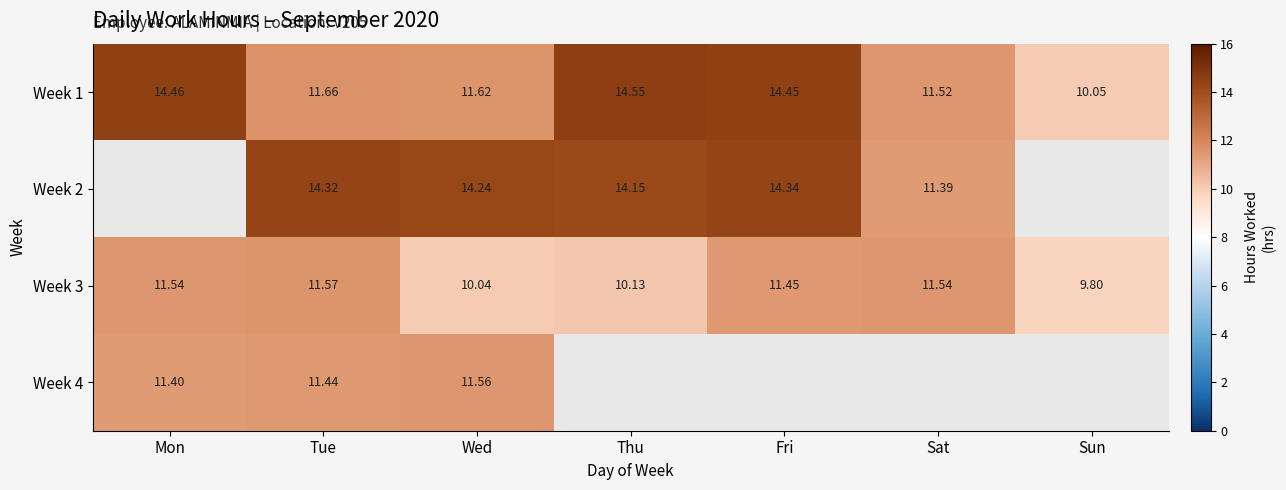

At which label is Week 1 closest to 12?

Tue